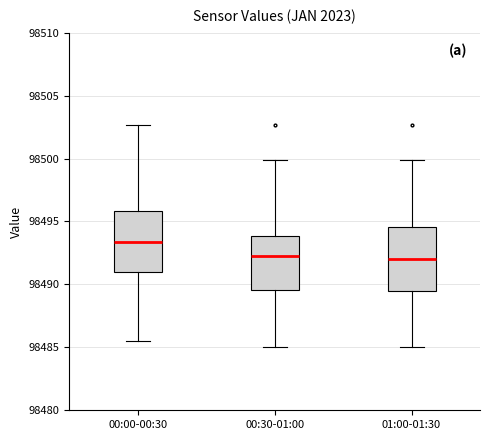

Reading left to right, transcribe this box plot: for each box, give where its median line is, the range the box spans, and where its two whiskers end, as read against the y-axis. The values are not printed on the chart, so give them approximately, as read against the axis.

00:00-00:30: median 98493.5, box 98491.0 to 98496.0, whiskers 98485.5 to 98502.5
00:30-01:00: median 98492.5, box 98489.5 to 98494.0, whiskers 98485.0 to 98500.0
01:00-01:30: median 98492.0, box 98489.5 to 98494.5, whiskers 98485.0 to 98500.0